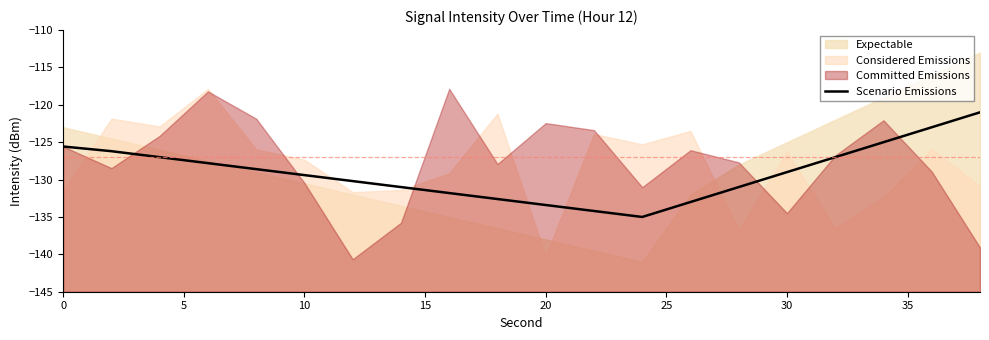

Does the chart display data point markers on the line(s)?

No